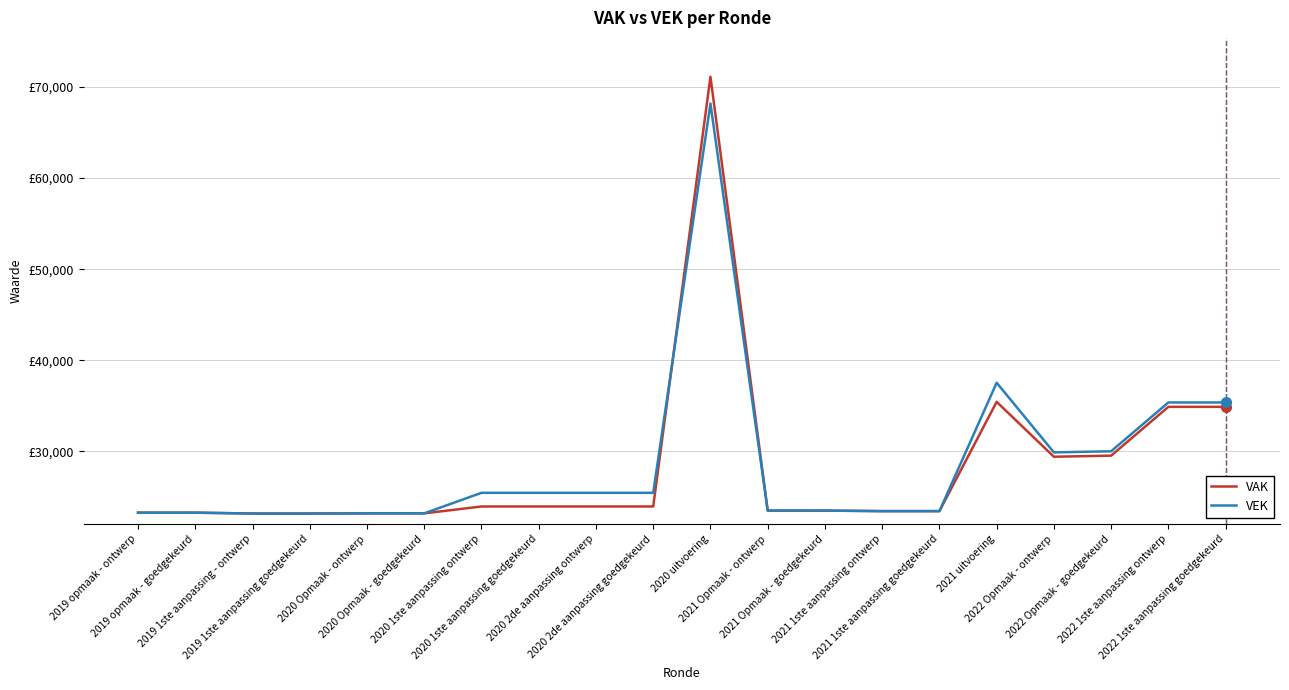

Between 2020 2de aanpassing goedgekeurd and 2020 uitvoering, which series saw the biggest shift?

VAK